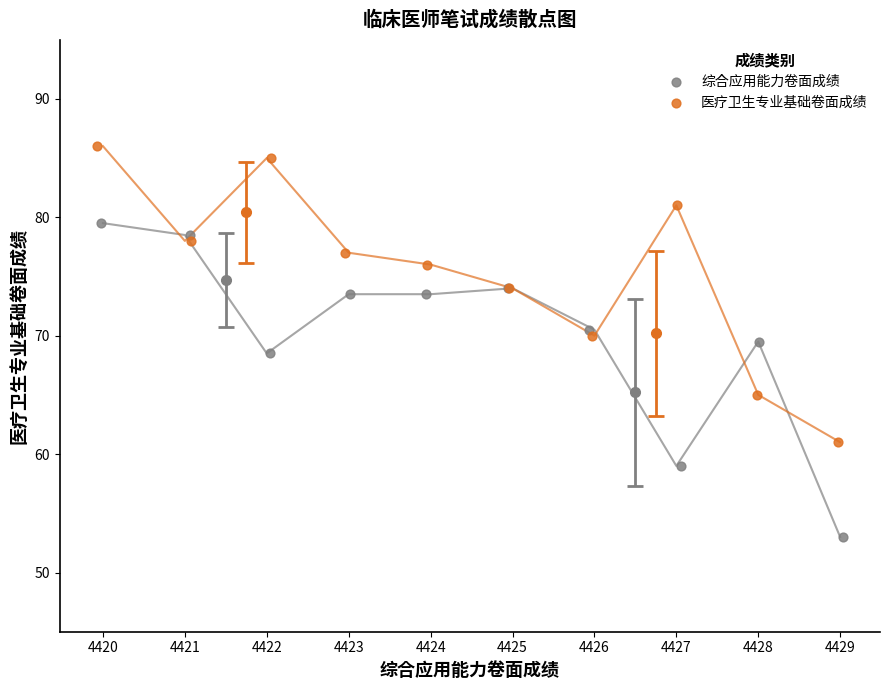

Which series has the widest spread of Y values?

综合应用能力卷面成绩